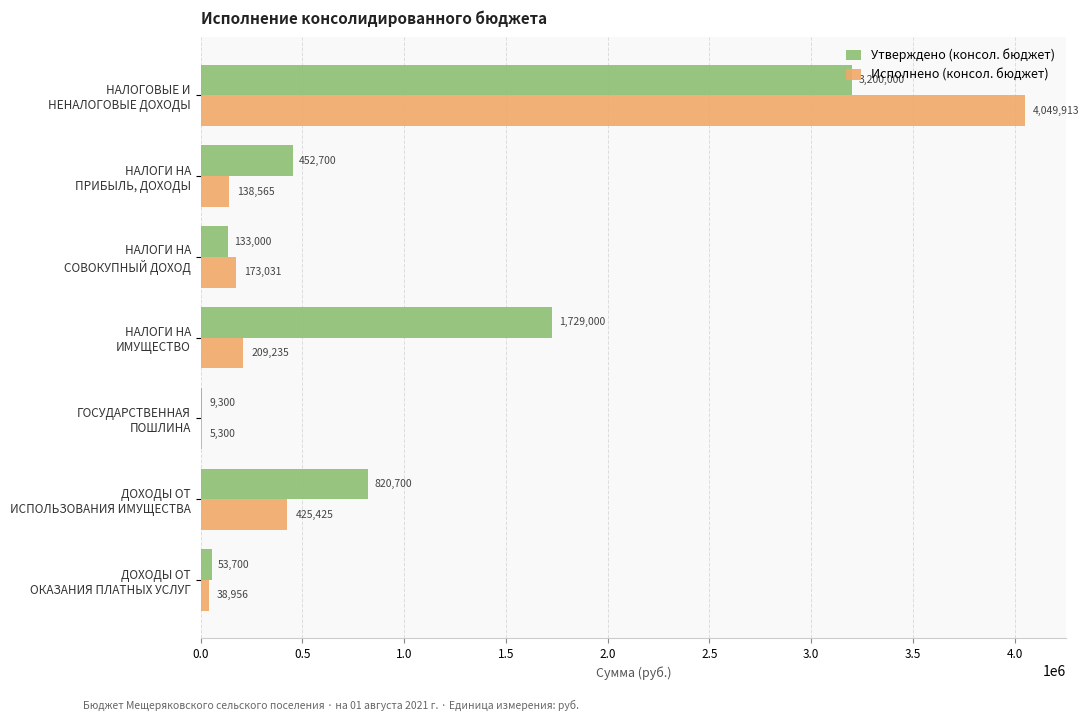

What is the highest value of the Исполнено (консол. бюджет) series?

4049912.8